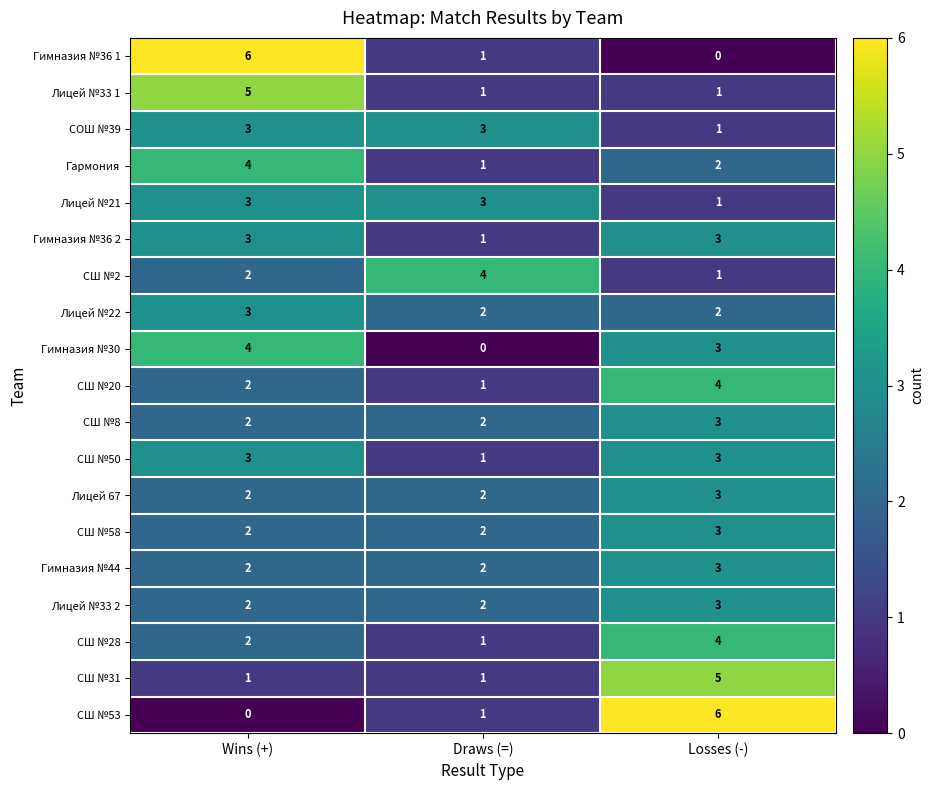

Where is СШ №20 nearest to the value 2?

Wins (+)